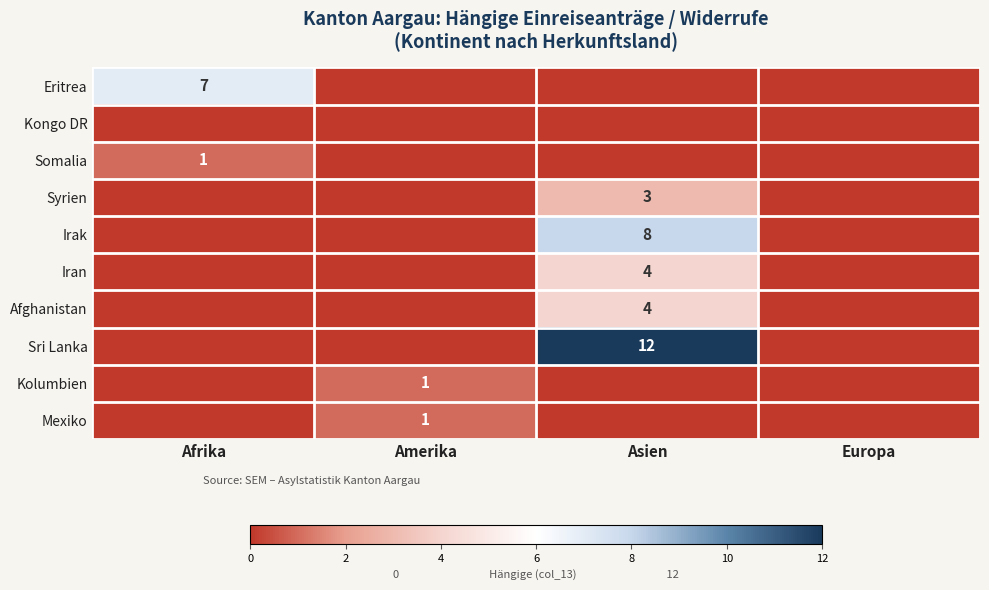

Rank the series by their maximum value, from lowest to highest.

Kongo DR, Somalia, Kolumbien, Mexiko, Syrien, Iran, Afghanistan, Eritrea, Irak, Sri Lanka